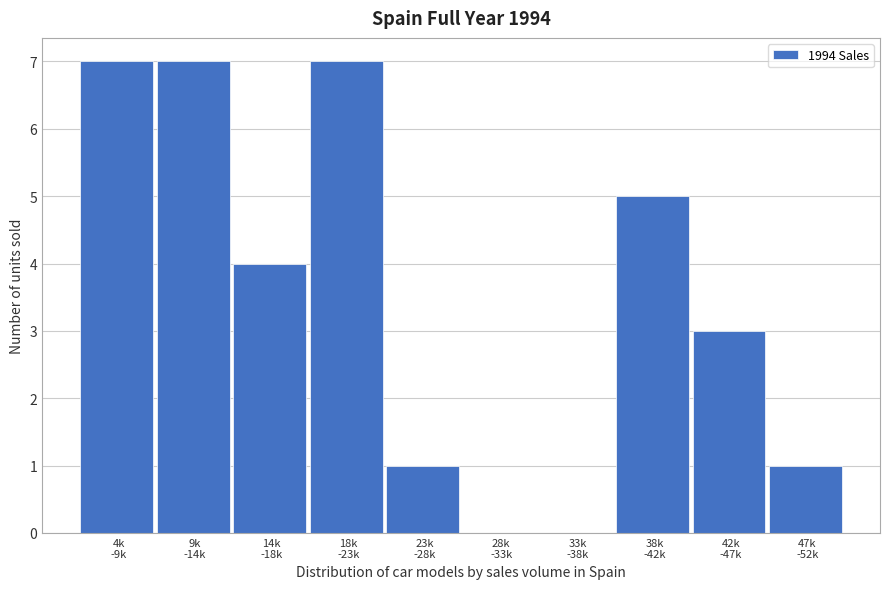

What is the greatest value displayed?

7